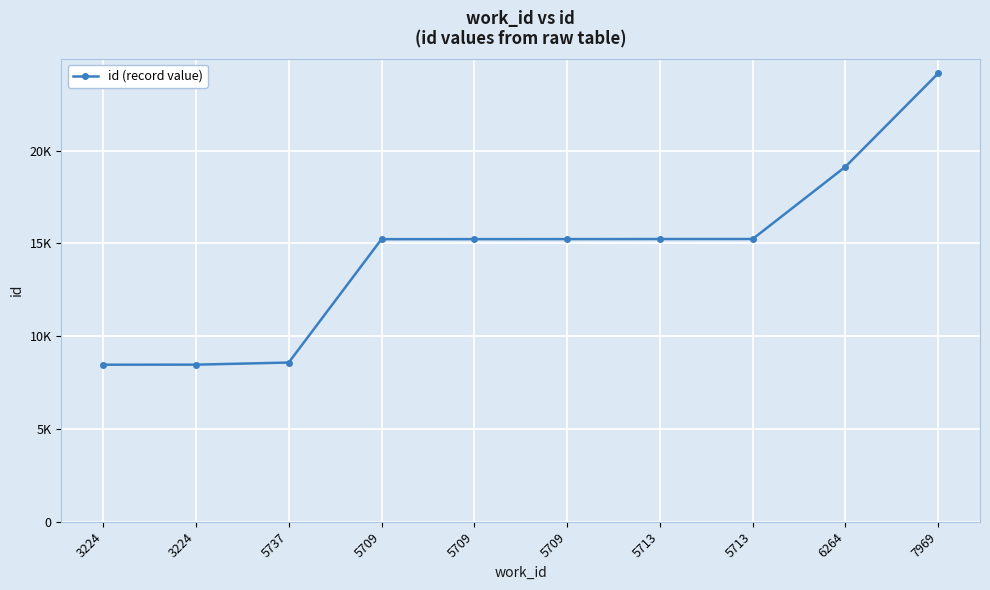

What is the maximum value shown in the chart?

24176